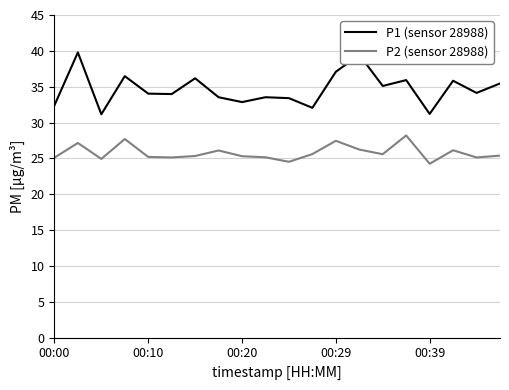

True or false: P1 (sensor 28988) has more than 1 points higher than both neighbors.

True